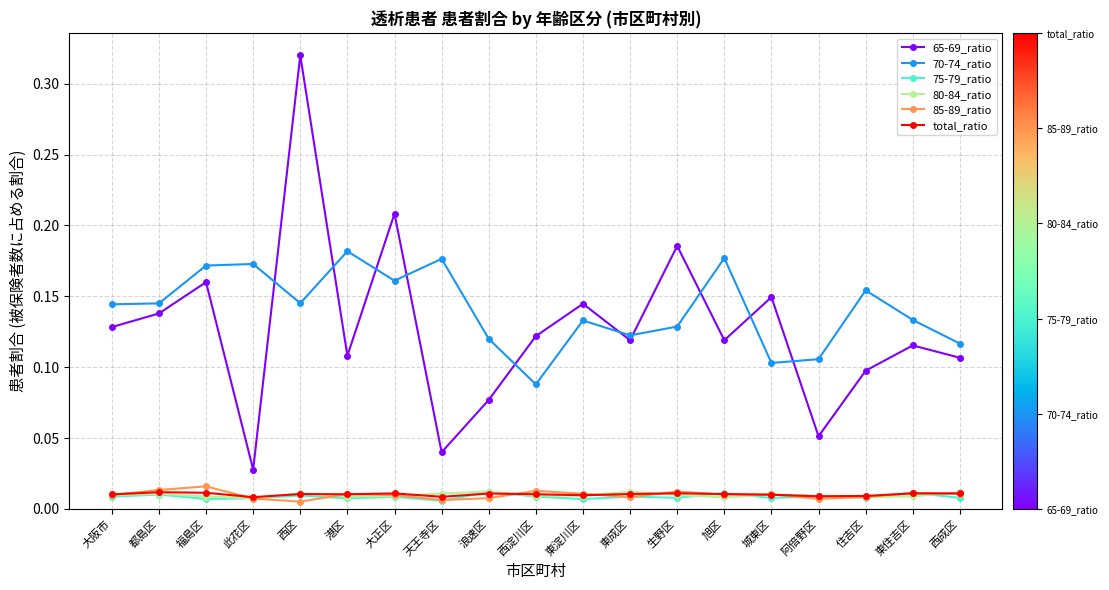

True or false: 75-79_ratio has more than 2 points higher than both neighbors.

True